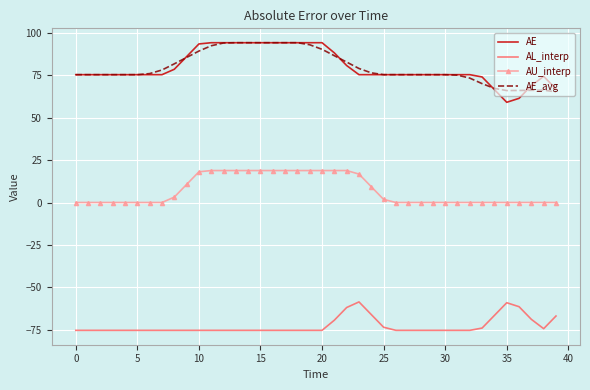

Which series has the largest range (max minus min)?

AE